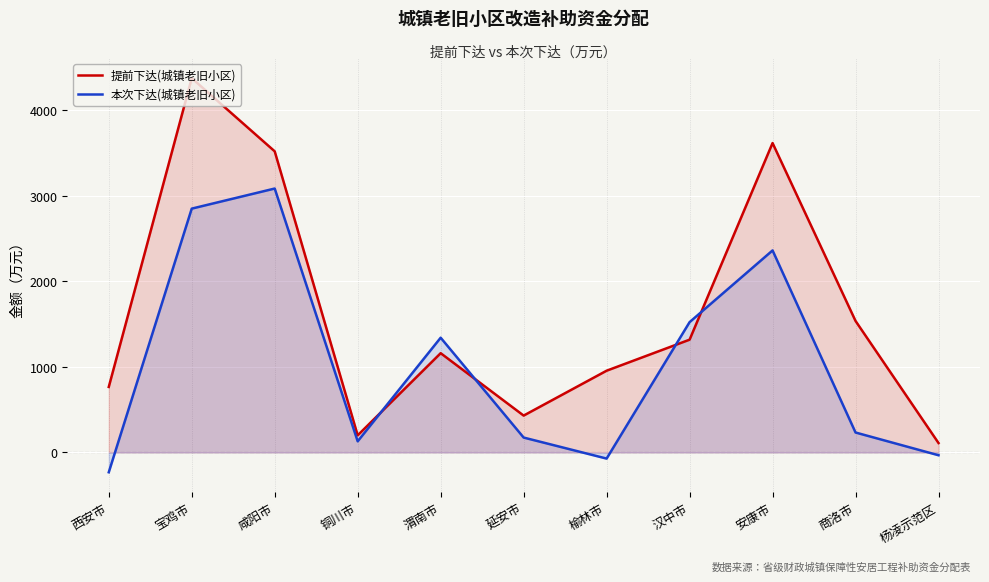

What is the sum of the 本次下达(城镇老旧小区) values at 榆林市 and 延安市?

102